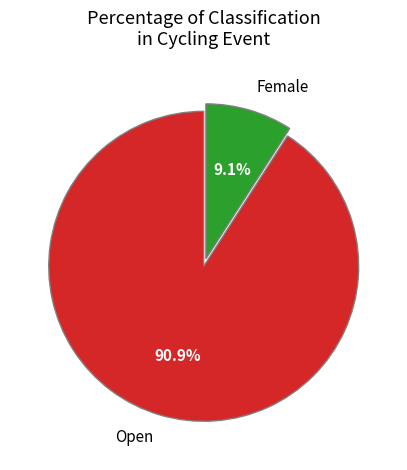

How much of the chart is everything except Female?

90.9%